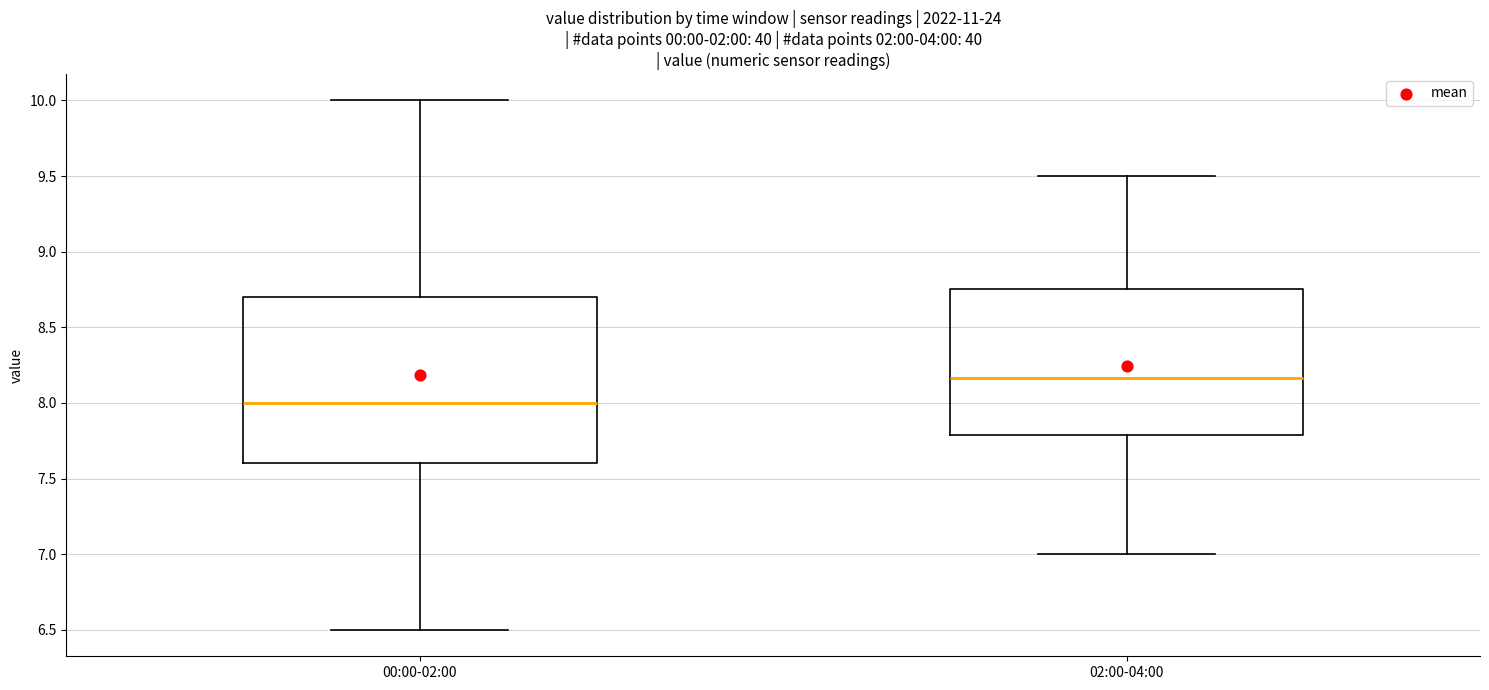

Which box's median line is the lowest?

00:00-02:00